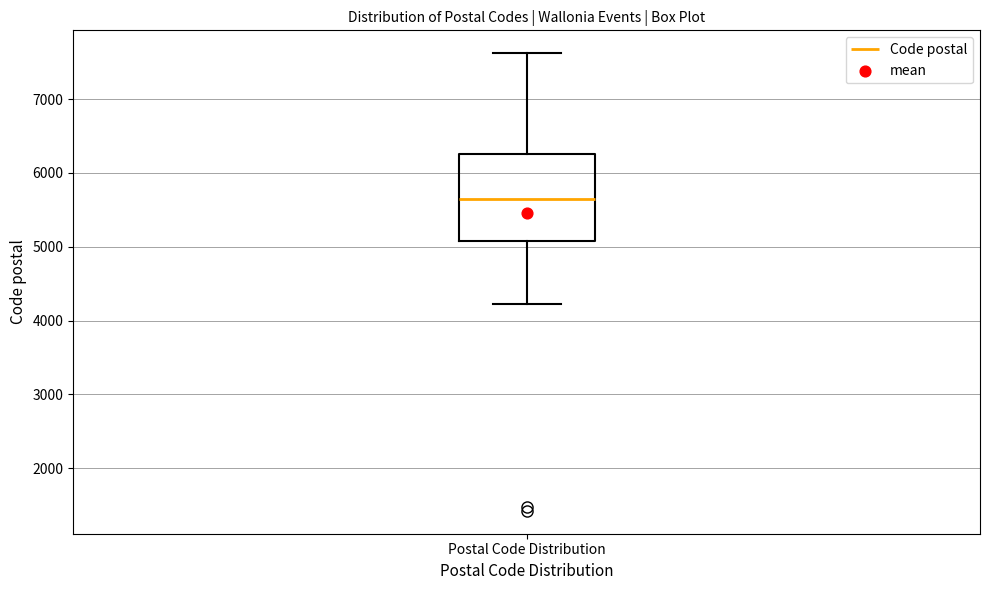

Read this box plot against the y-axis: the position of the median line, the range covered by the box, and the ends of both whiskers. The values are not printed on the chart, so give them approximately, as read against the axis.

median 5600, box 5100 to 6300, whiskers 4200 to 7600